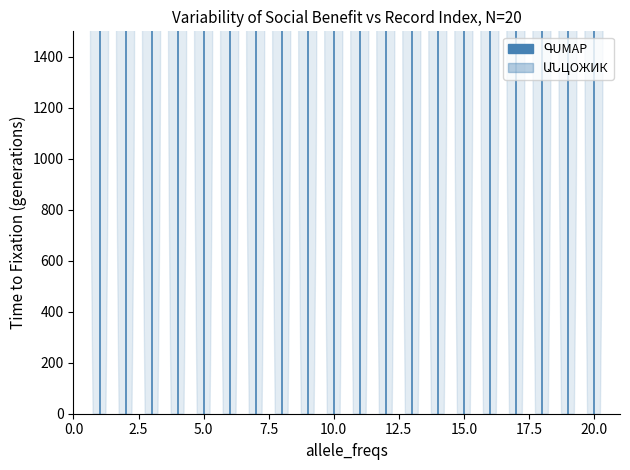

What is the sum of the values at 2.5 and 0.0?

17000